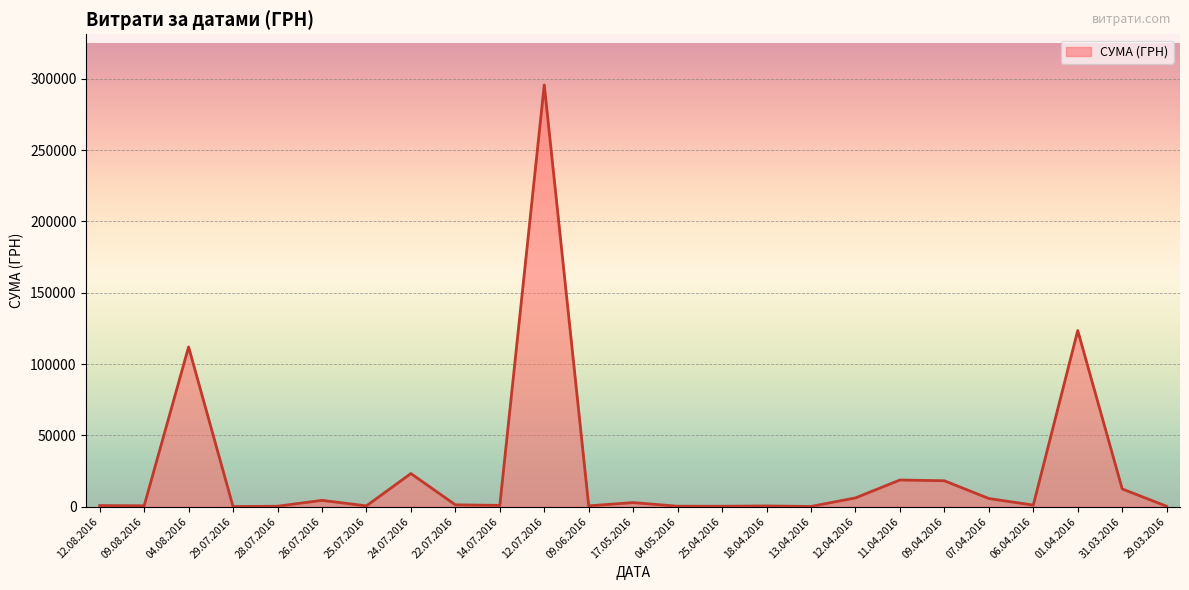

How many categories are shown in the chart?

25